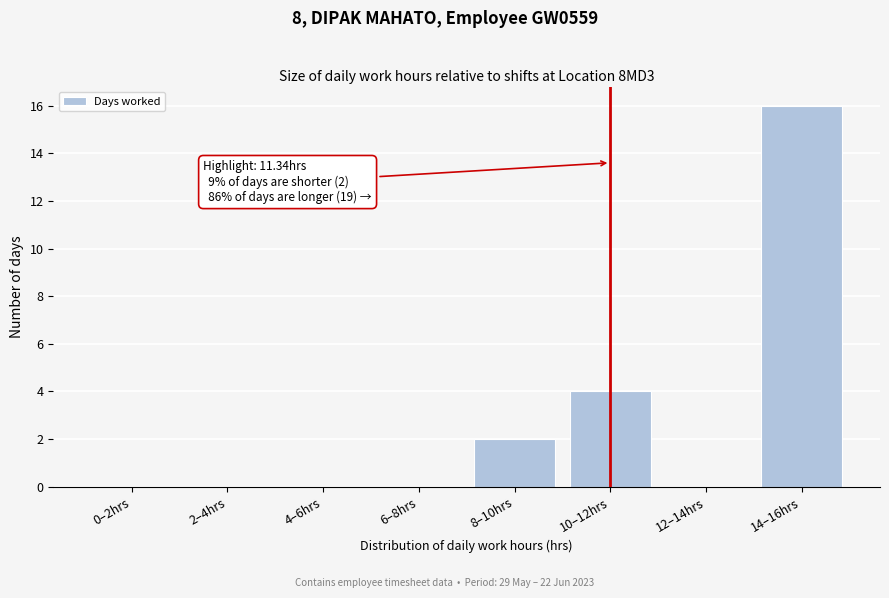

Reading left to right, transcribe all the data shown in this chart.

0–2hrs=0	2–4hrs=0	4–6hrs=0	6–8hrs=0	8–10hrs=2	10–12hrs=4	12–14hrs=0	14–16hrs=16